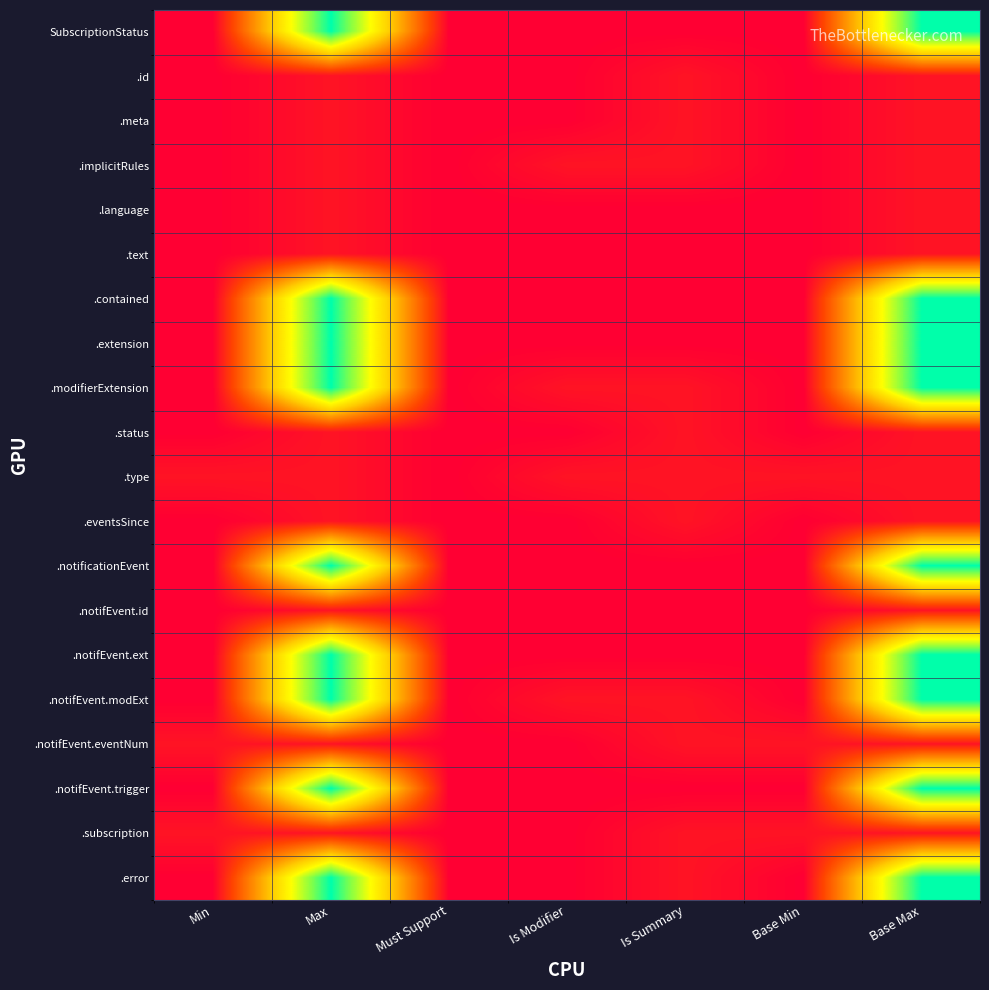

What is the total value across all series at Is Modifier?

4